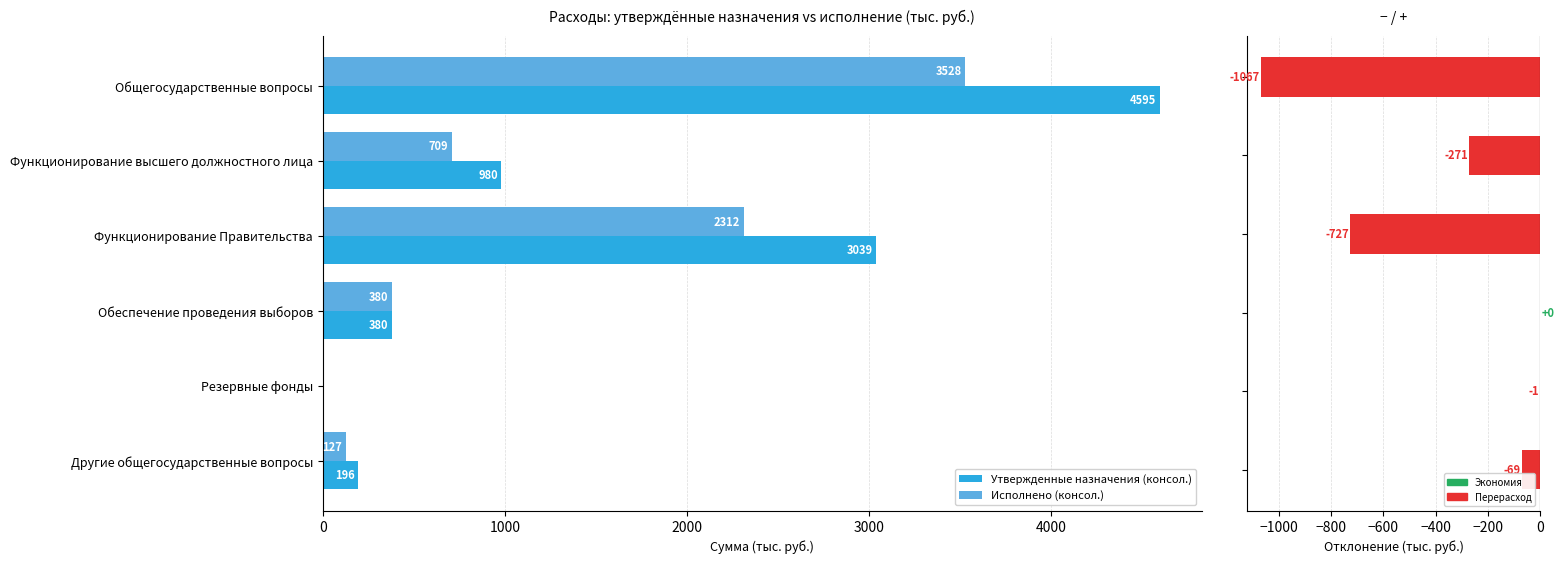

Is it true that Отклонение (исп. − назнач.) equals 0.0 at 3000?

True